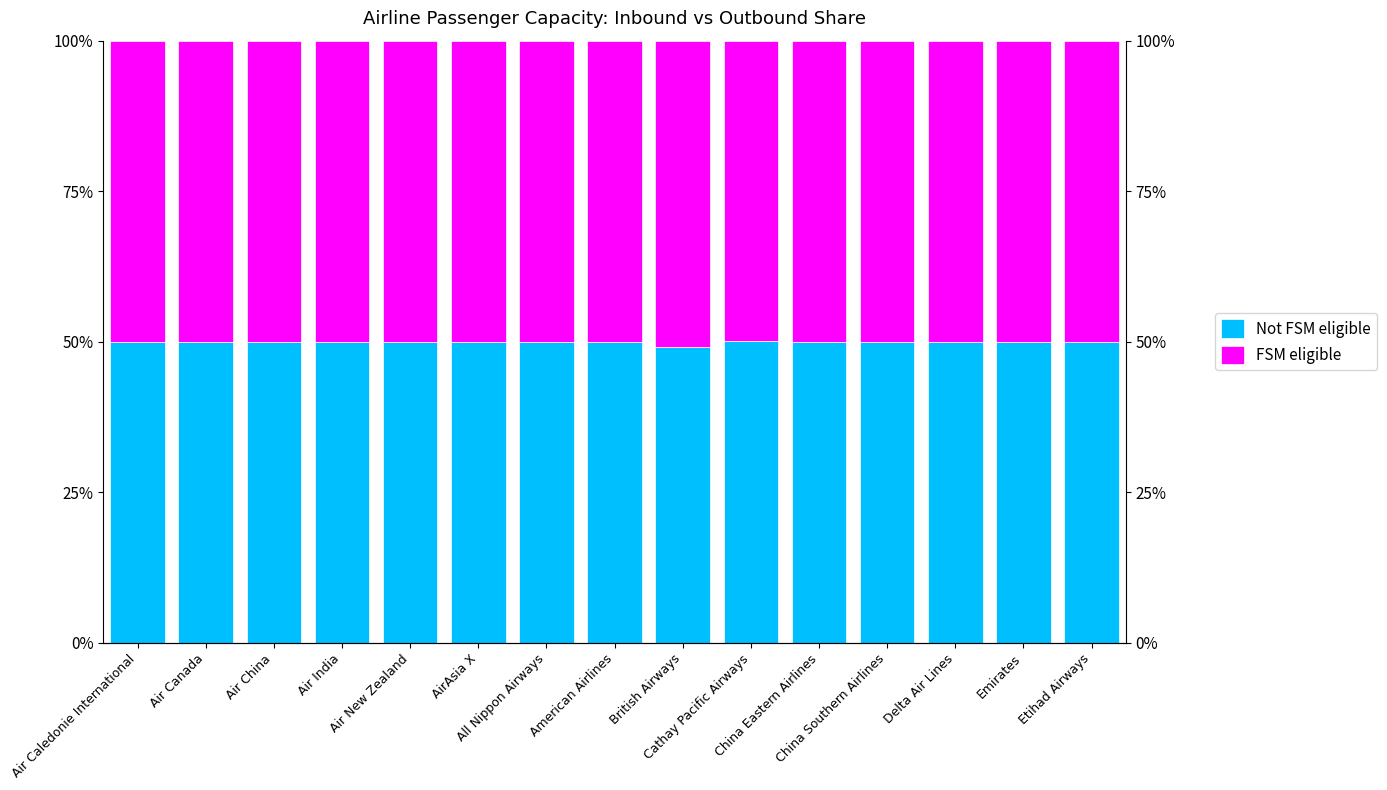

Count the number of data series in this chart.

2